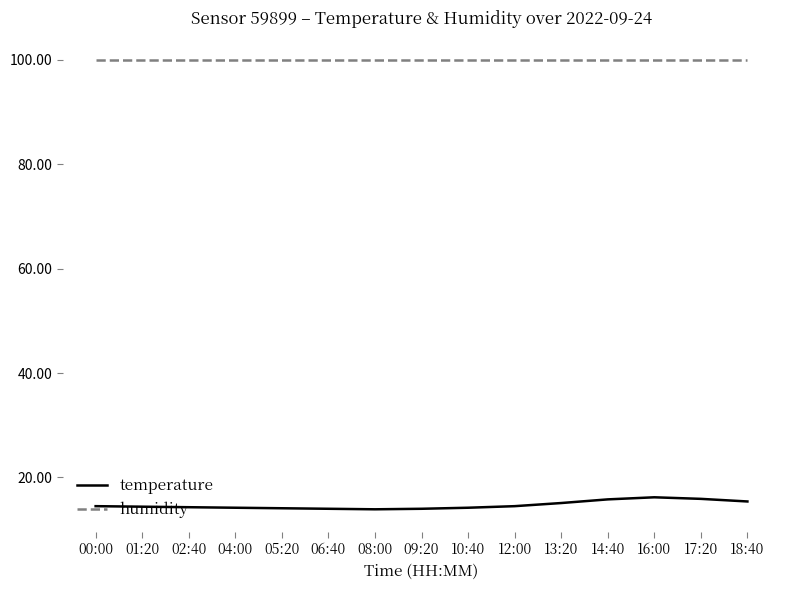

The temperature series shows 8.5 at 12:00. True or false?

False